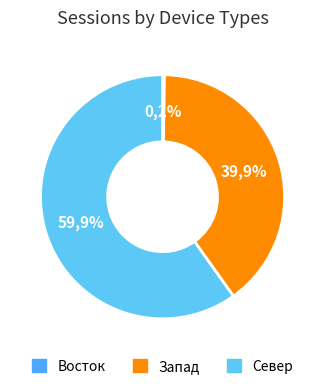

Combined, do Восток and Север account for over 50%?

Yes